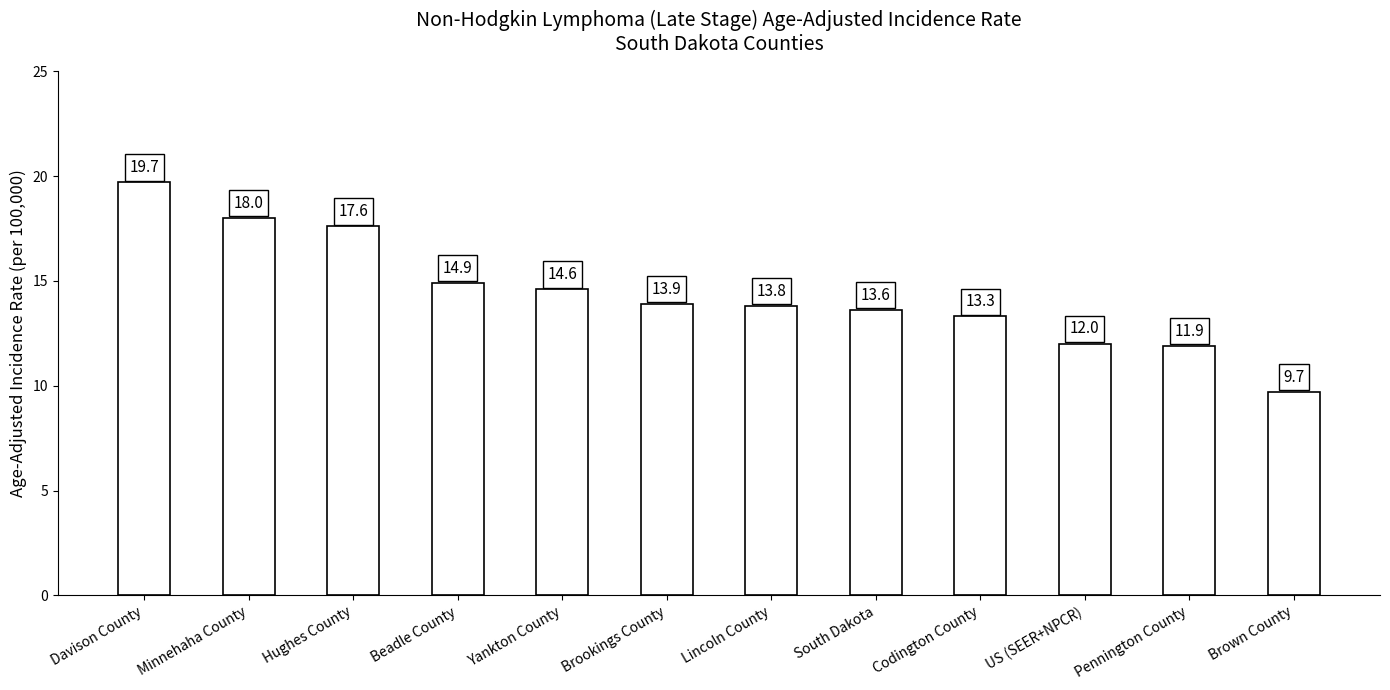

What position from the left is South Dakota?

8